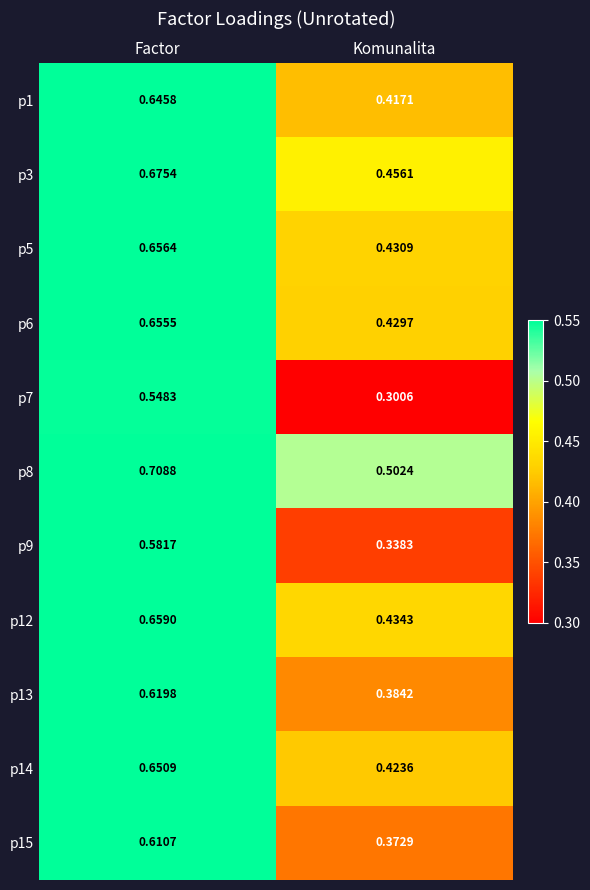

At which category is the sum across all series the highest?

Factor